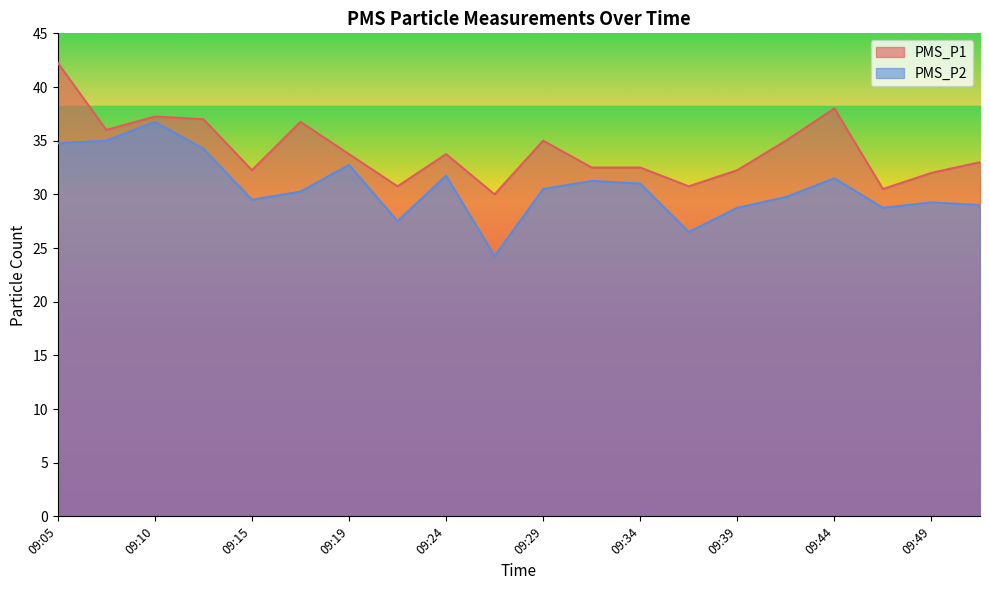

What is the difference between the maximum and second lowest values in the PMS_P2 series?

10.2